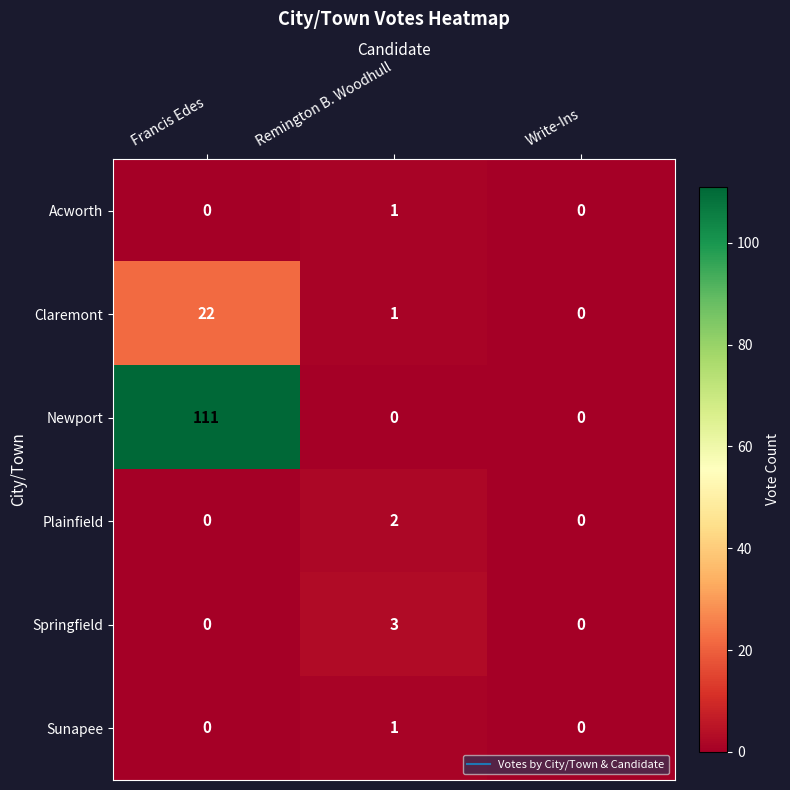

At which category does the chart reach its peak across all series?

Francis Edes